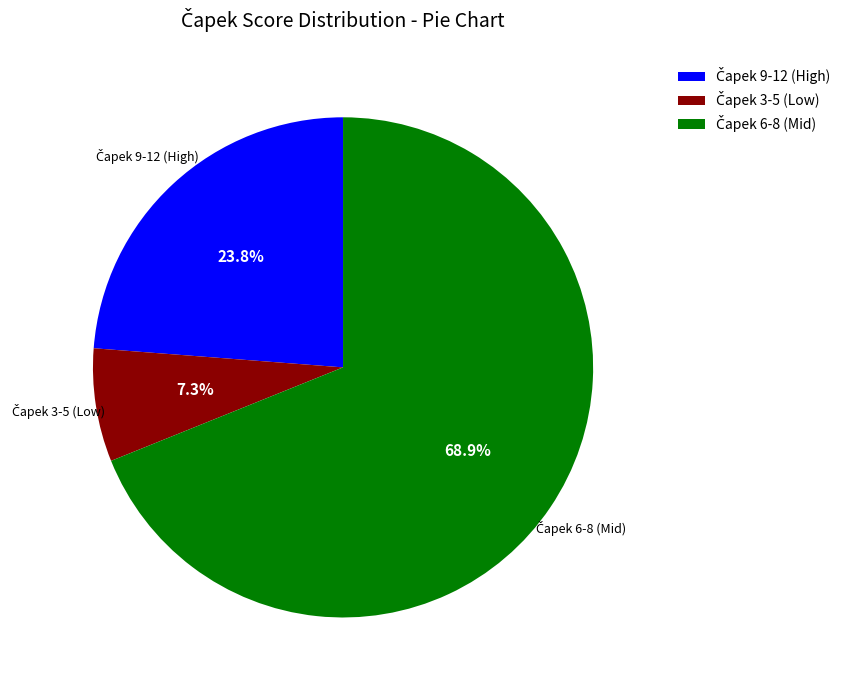

Does any single category account for the majority?

Yes